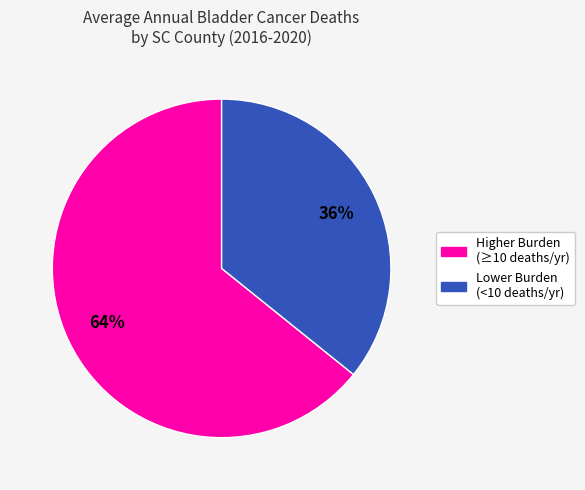

To the nearest percent, what is the average slice percentage?

50%